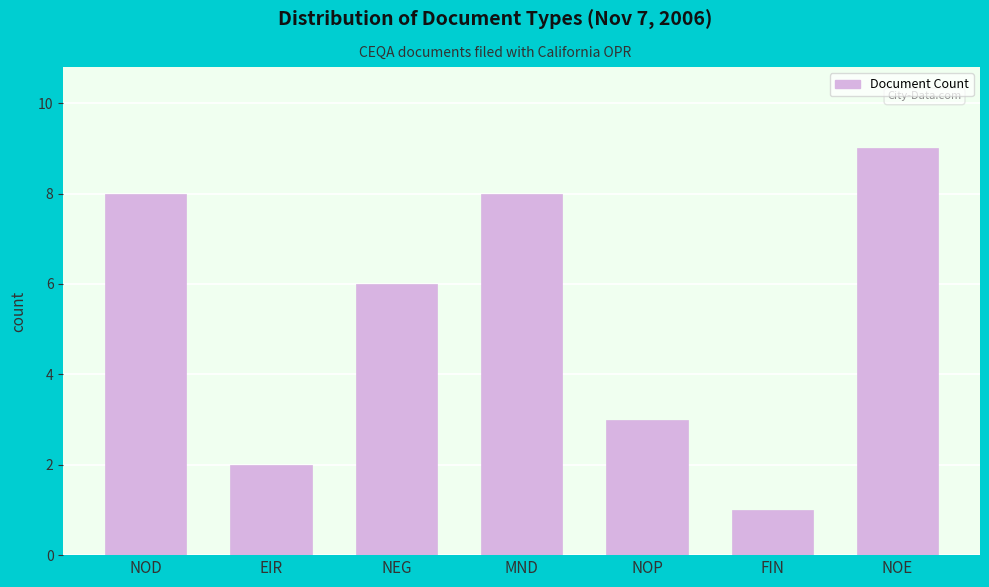

Reading left to right, list all the values displayed in this chart.

NOD=8	EIR=2	NEG=6	MND=8	NOP=3	FIN=1	NOE=9